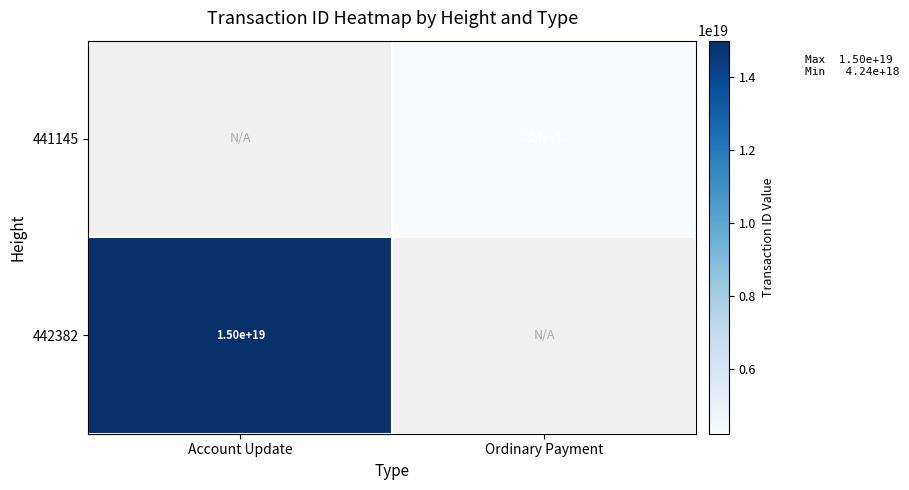

True or false: 442382 has a value of 15000000000000000000 at Account Update.

True